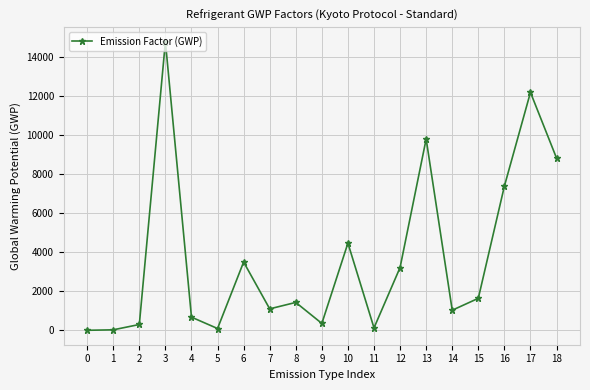

What is the sum of the values at 13 and 6?

13310